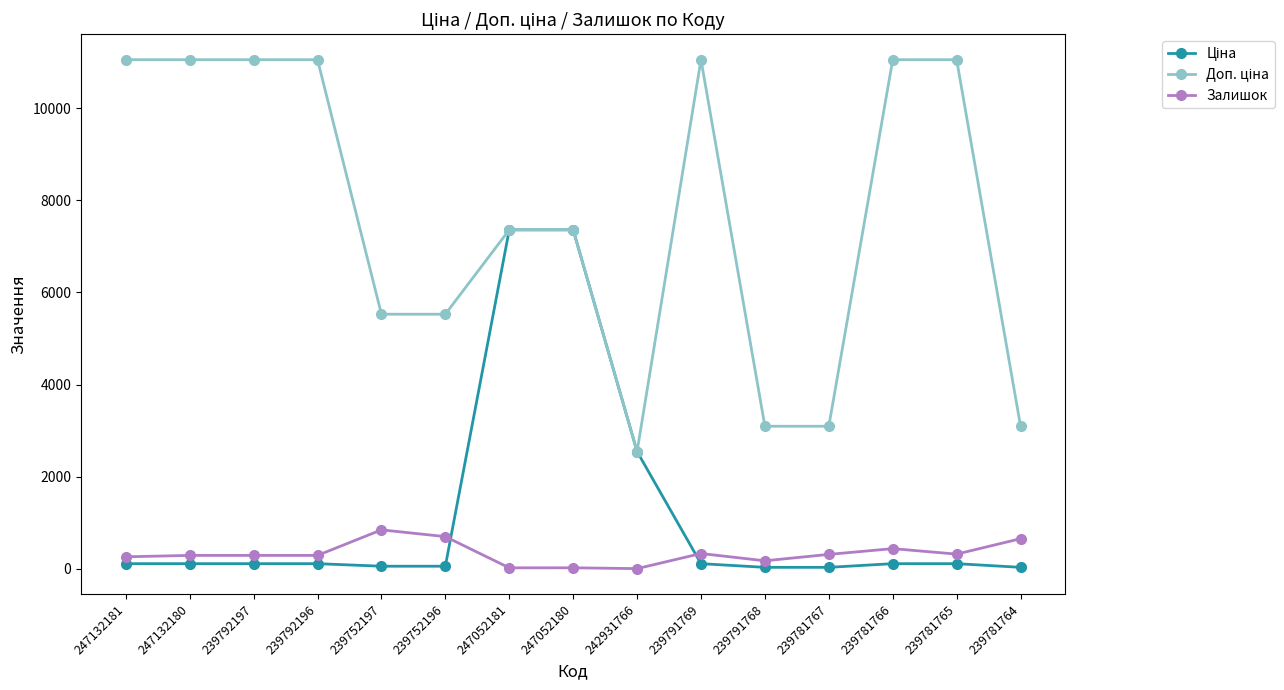

What is the maximum value shown in the chart?

11055.0